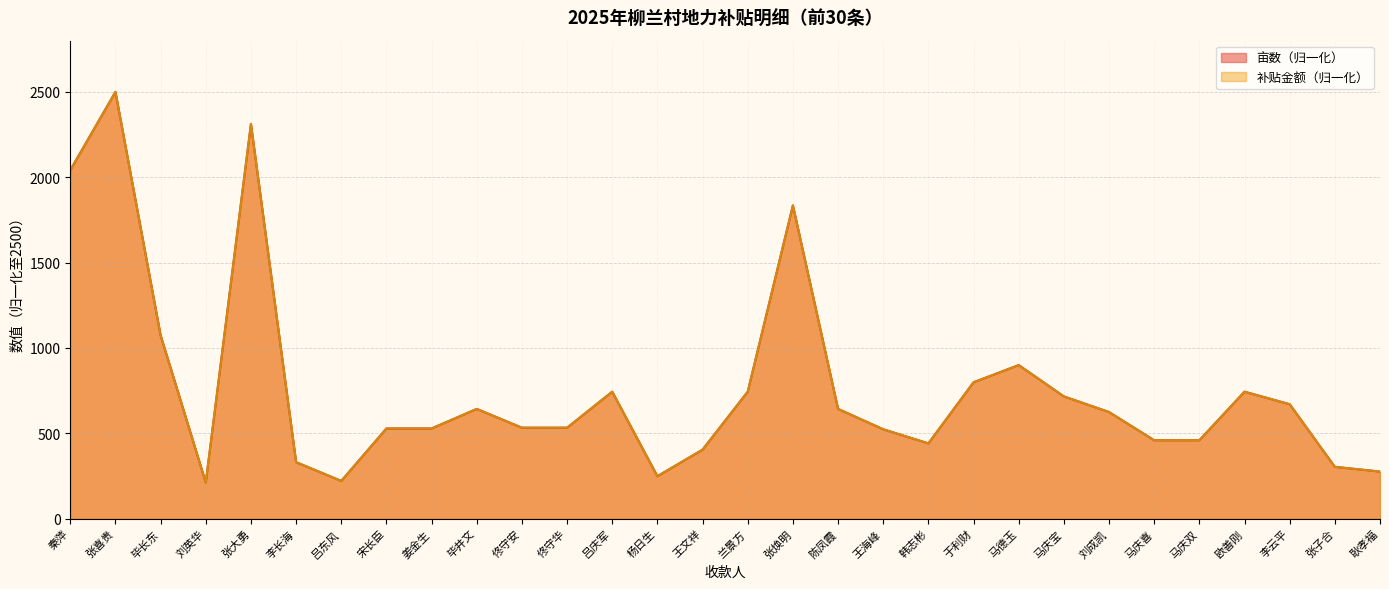

True or false: 亩数 and 补贴金额 intersect in this chart.

True